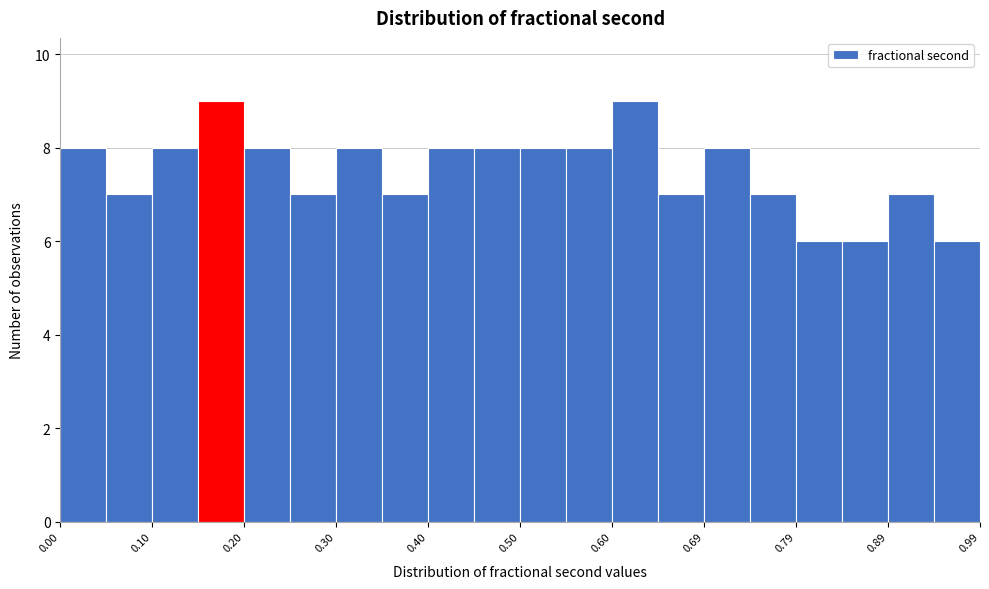

Reading left to right, list every bar in this chart as the range it spans on the x-axis followed by its height. Neither the bar edges nor the heights are printed on the chart, so give them approximately, as read against the axes.

0.00 to 0.05: 8
0.05 to 0.10: 7
0.10 to 0.15: 8
0.15 to 0.20: 9
0.20 to 0.25: 8
0.25 to 0.30: 7
0.30 to 0.35: 8
0.35 to 0.40: 7
0.40 to 0.45: 8
0.45 to 0.50: 8
0.50 to 0.55: 8
0.55 to 0.60: 8
0.60 to 0.65: 9
0.65 to 0.69: 7
0.69 to 0.74: 8
0.74 to 0.79: 7
0.79 to 0.84: 6
0.84 to 0.89: 6
0.89 to 0.94: 7
0.94 to 0.99: 6